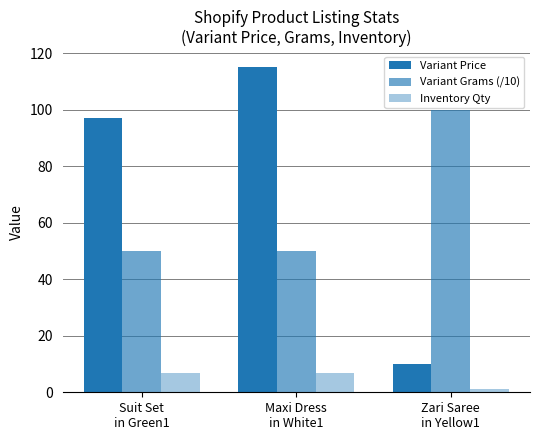

How many series are shown in this chart?

3